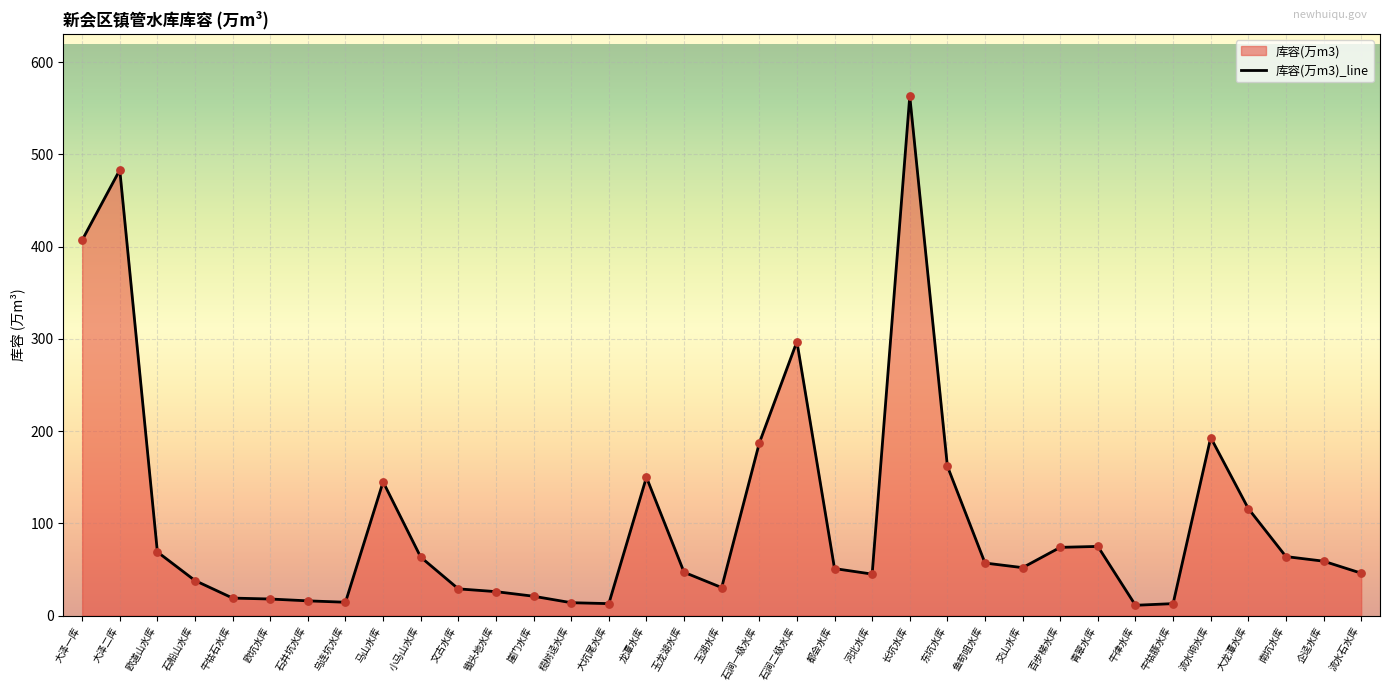

Approximately how many times larger is the value at 青翠水库 compared to 长坑水库?

0.1